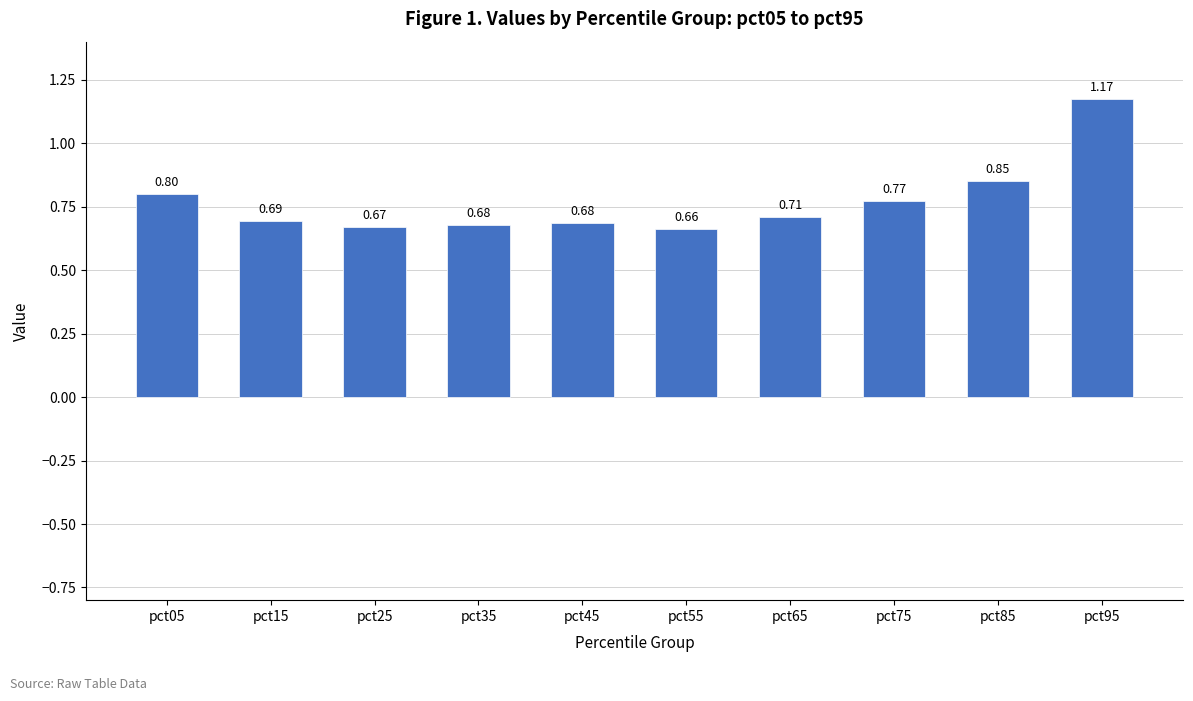

What is the sum of all values?

7.7